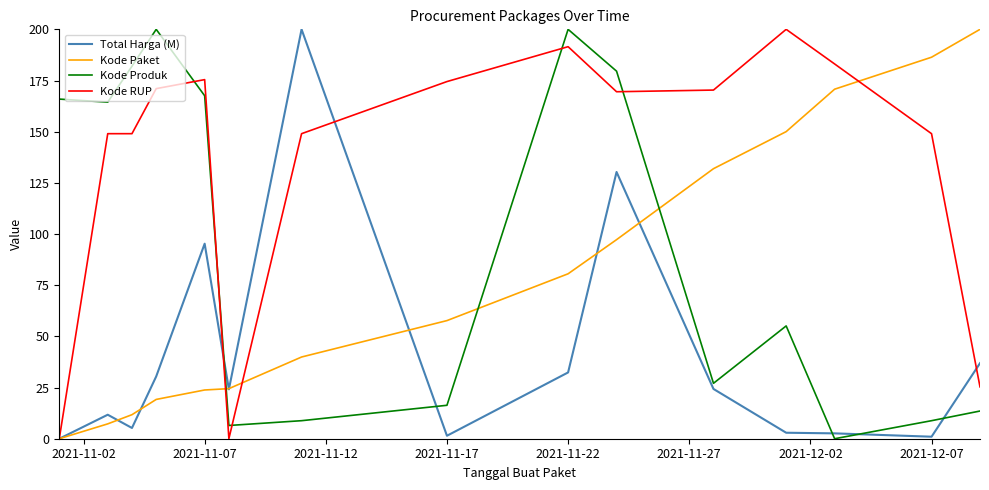

What are all the series names shown in the legend?

Total Harga (M), Kode Paket, Kode Produk, Kode RUP